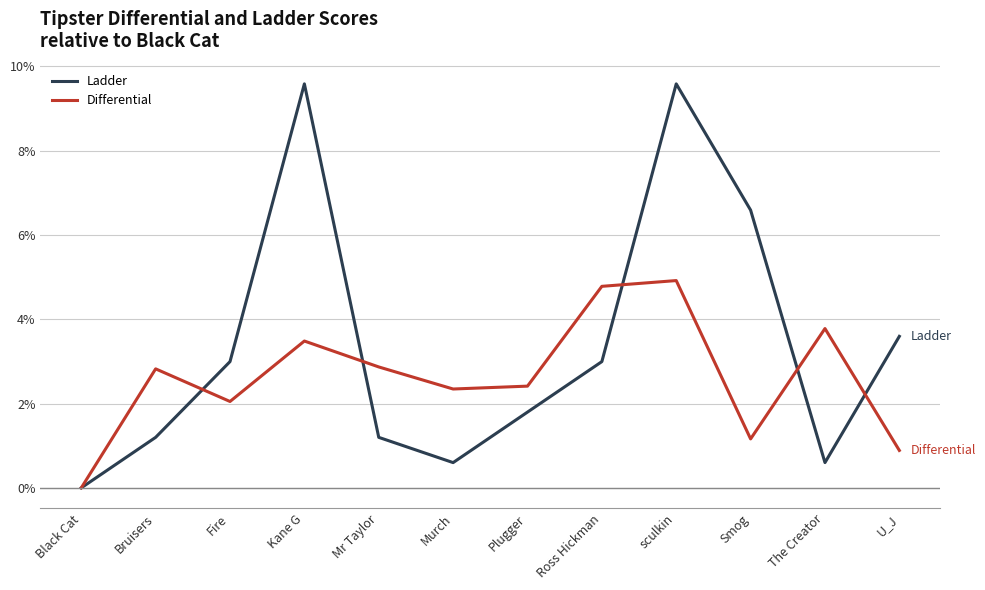

Reading left to right, transcribe all the data shown in this chart.

Ladder: 0.0	1.2	3.0	9.6	1.2	0.6	1.8	3.0	9.6	6.6	0.6	3.6
Differential: 0.0	2.8	2.0	3.5	2.9	2.3	2.4	4.8	4.9	1.2	3.8	0.9